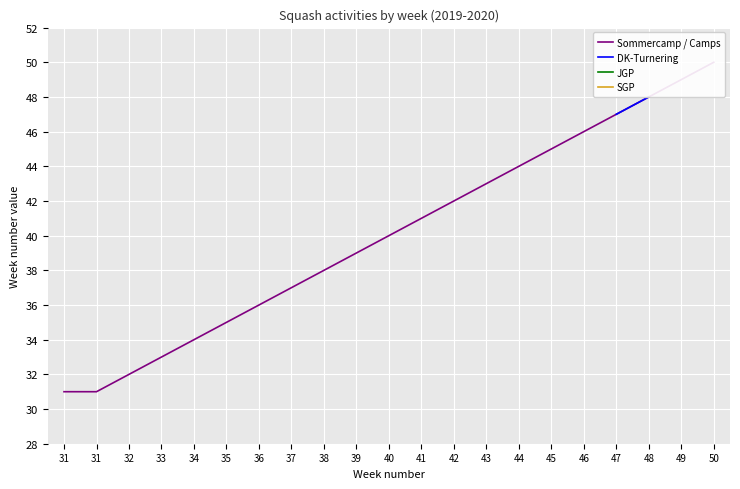

True or false: DK-Turnering has a value of 31.6 at 47.

False